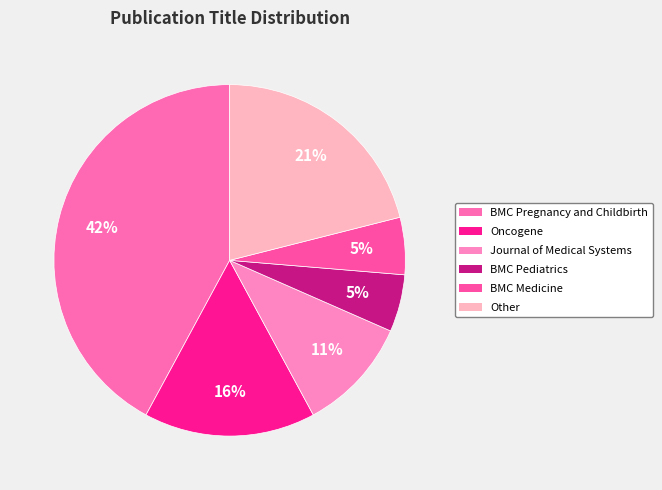

Does any single category account for the majority?

No